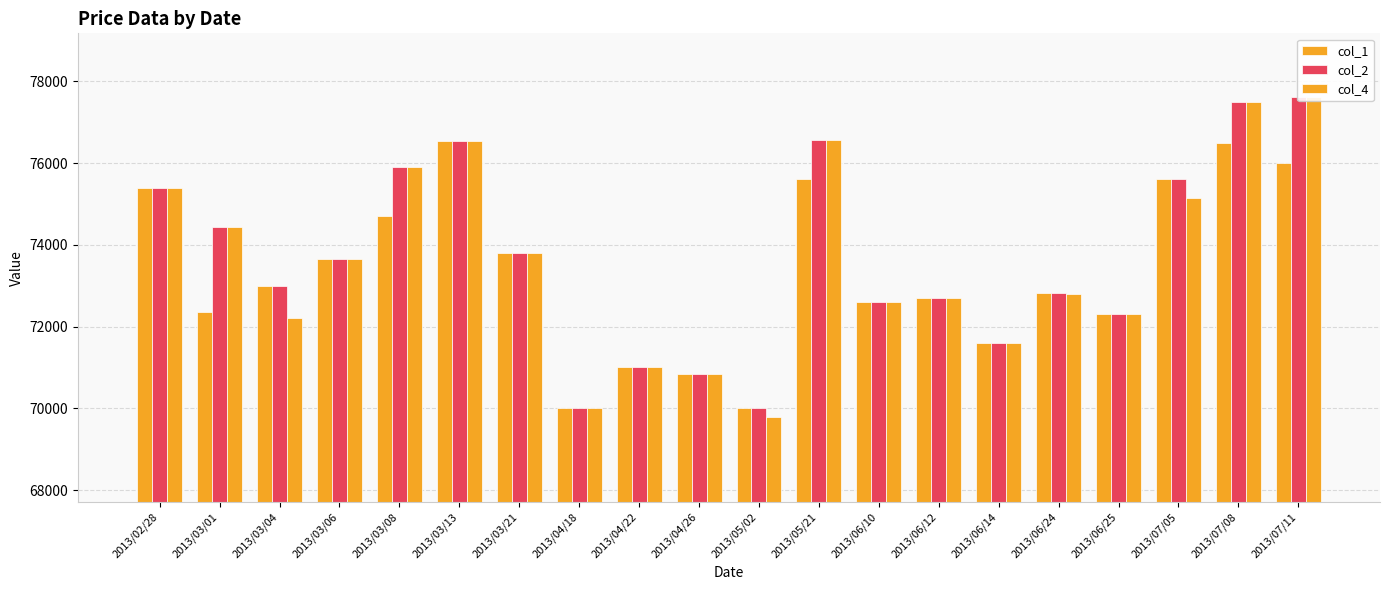

Is it true that col_1 equals 49716 at 2013/03/01?

False